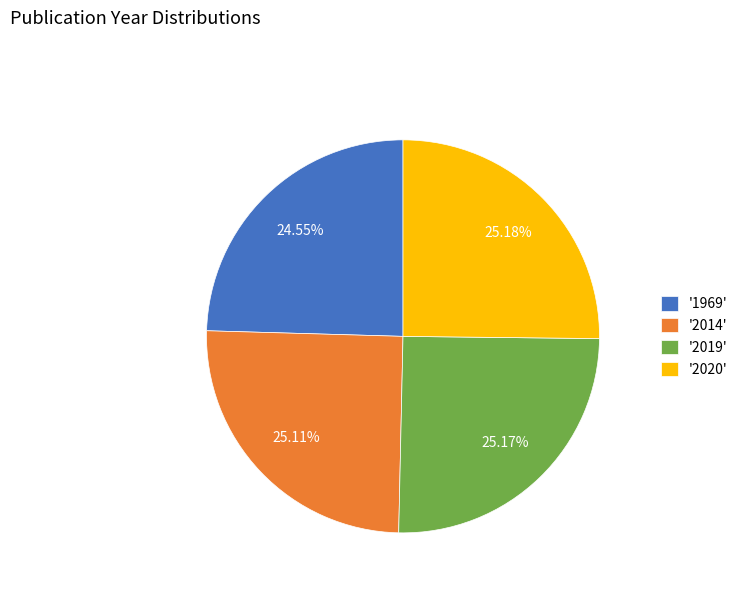

Is '2019' the majority of the pie?

No